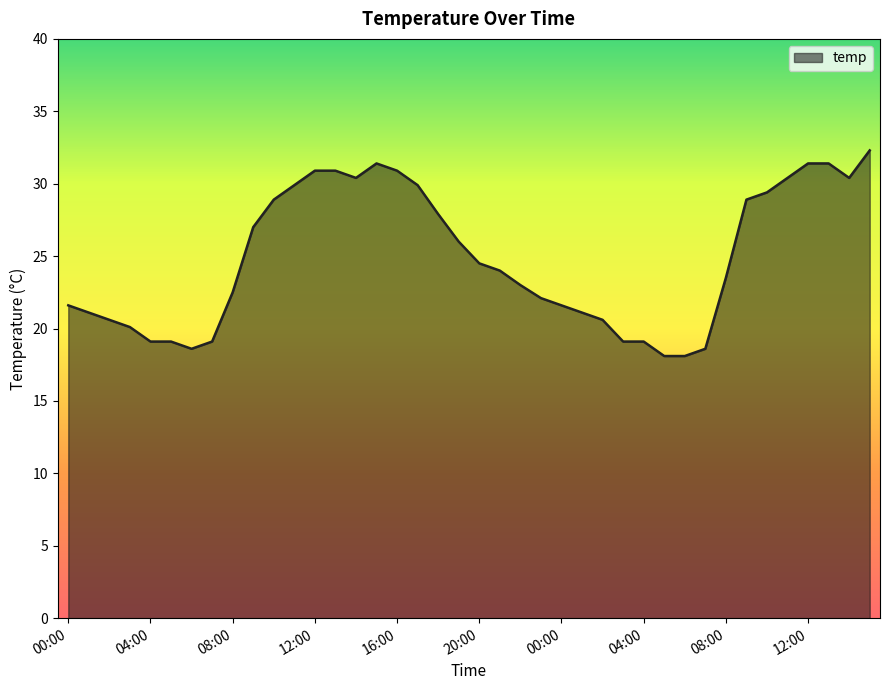

What is the difference between the maximum and minimum values?

14.2